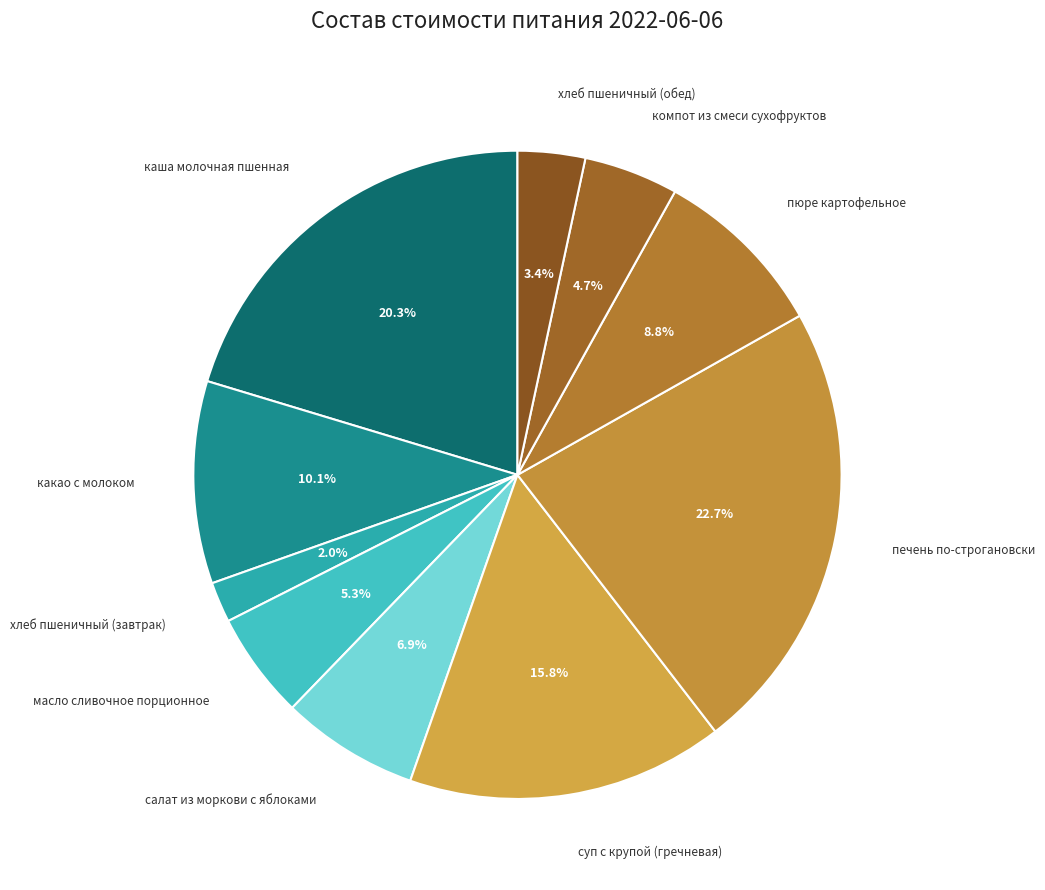

Which category has the biggest portion of the pie?

печень по-строгановски